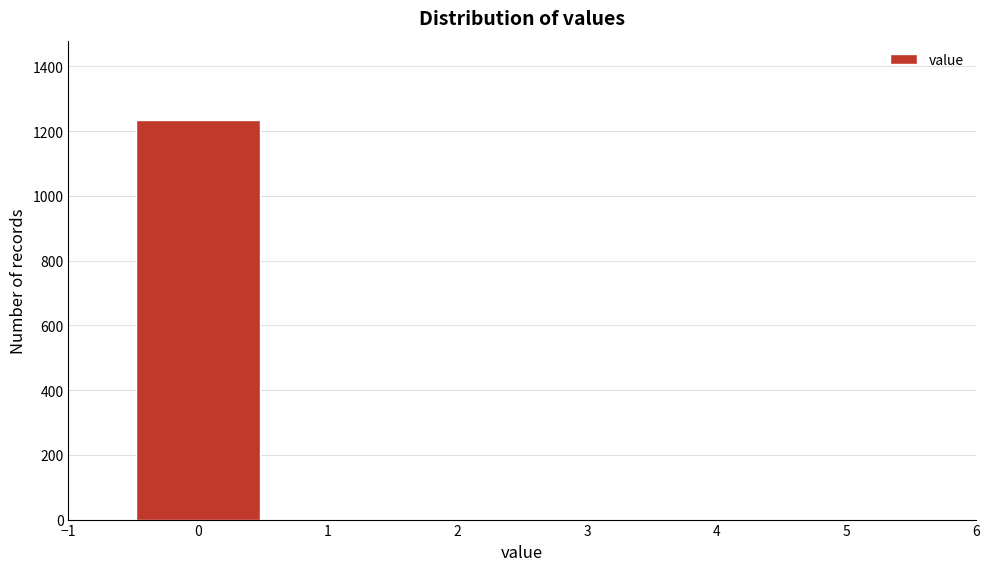

What is the height of the bar covering -0.5 to 0.5 on the x-axis? The values are not printed on the chart, so give them approximately, as read against the axis.

1240